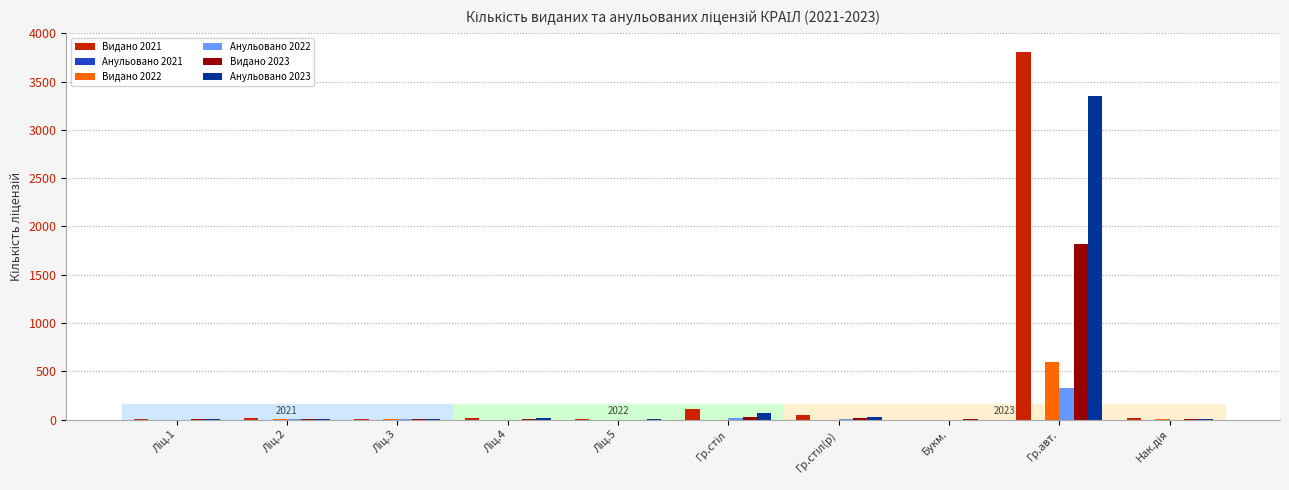

What is the highest value of the Видано 2021 series?

3811